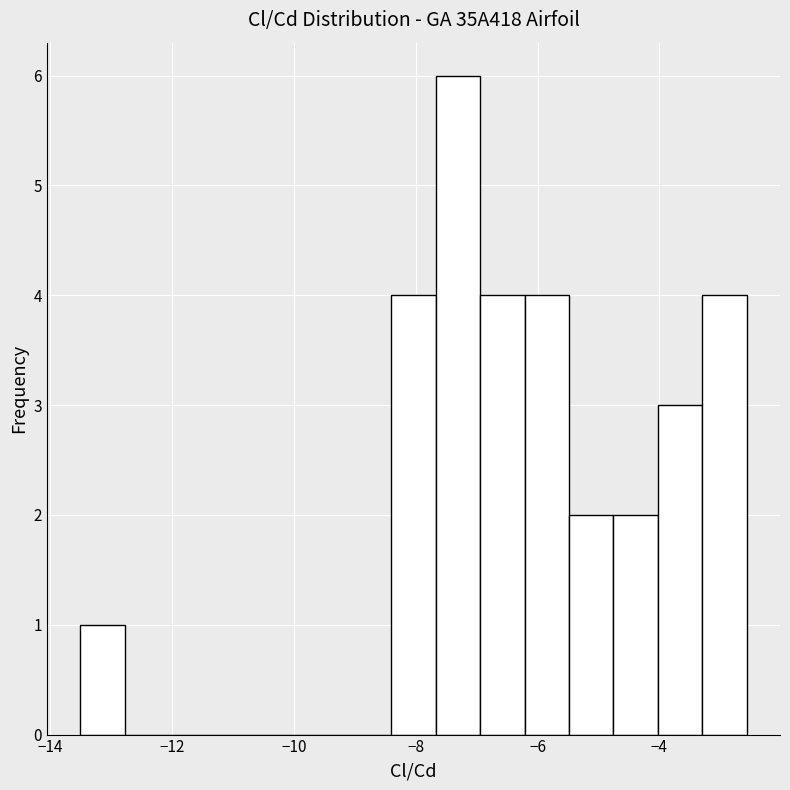

Around what value on the x-axis is the tallest bar? Give the approximate position of its centre, as read against the axis.

-7.4